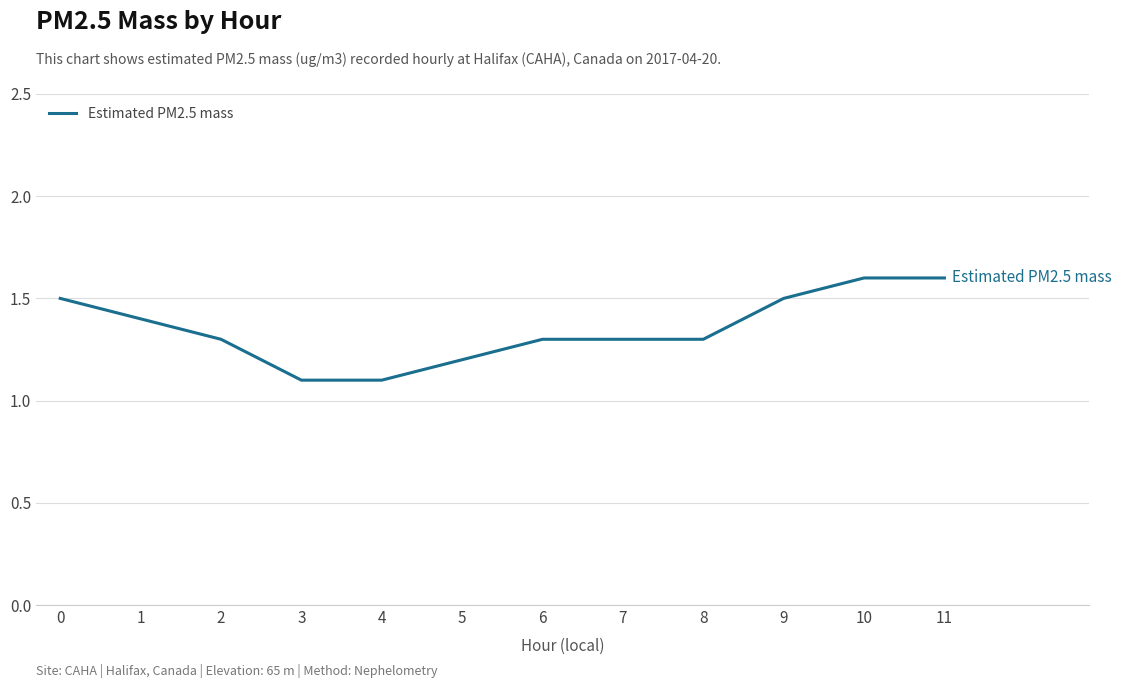

Is it true that the value at 8 is 1.7?

False